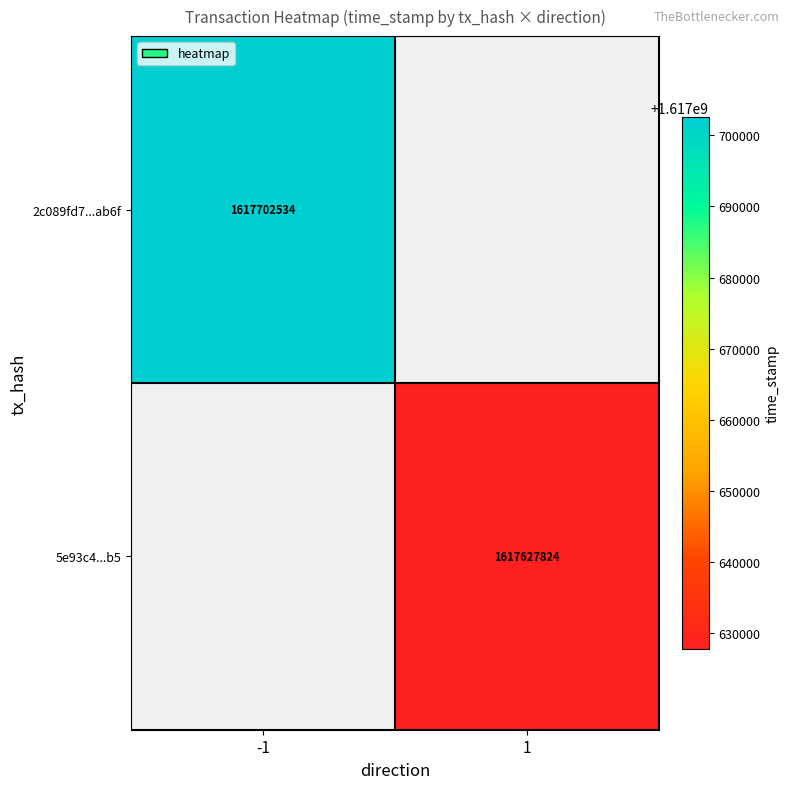

The value of 2c089fd7...ab6f at -1 is 1617702534. True or false?

True